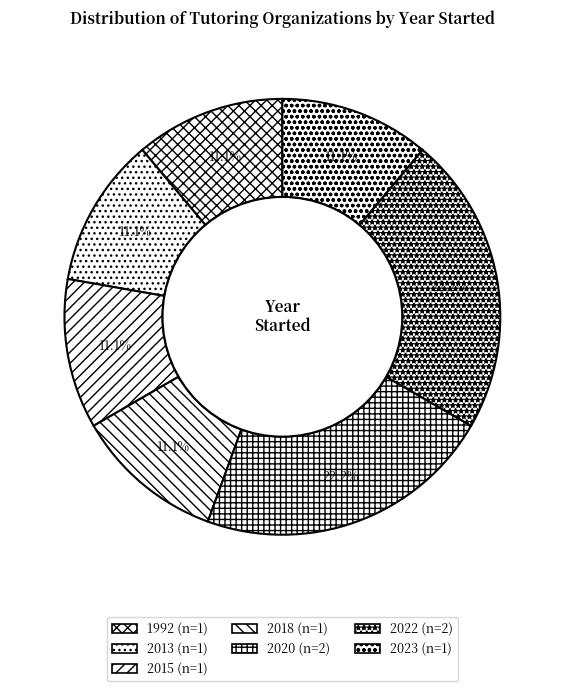

Count the number of slices in the pie.

7